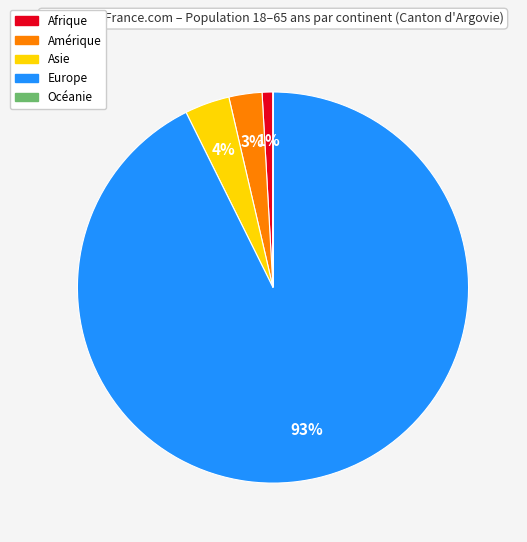

Between Afrique and Europe, which is larger?

Europe